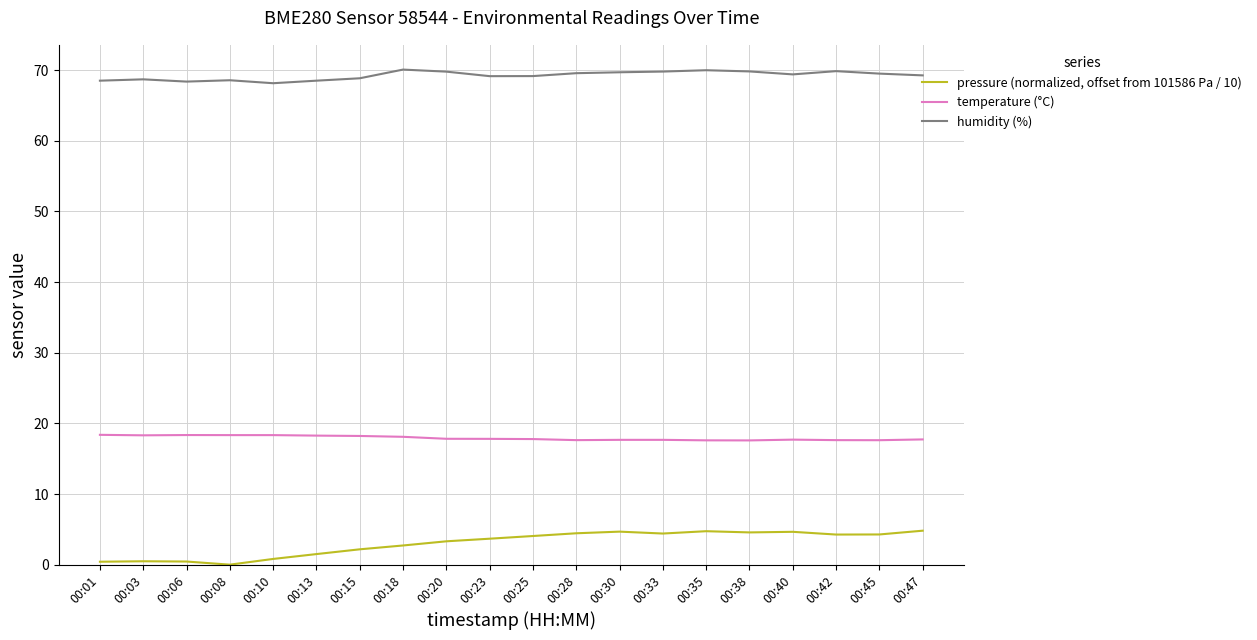

True or false: pressure (normalized, offset from 101586 Pa / 10) and temperature (°C) cross at least once.

False